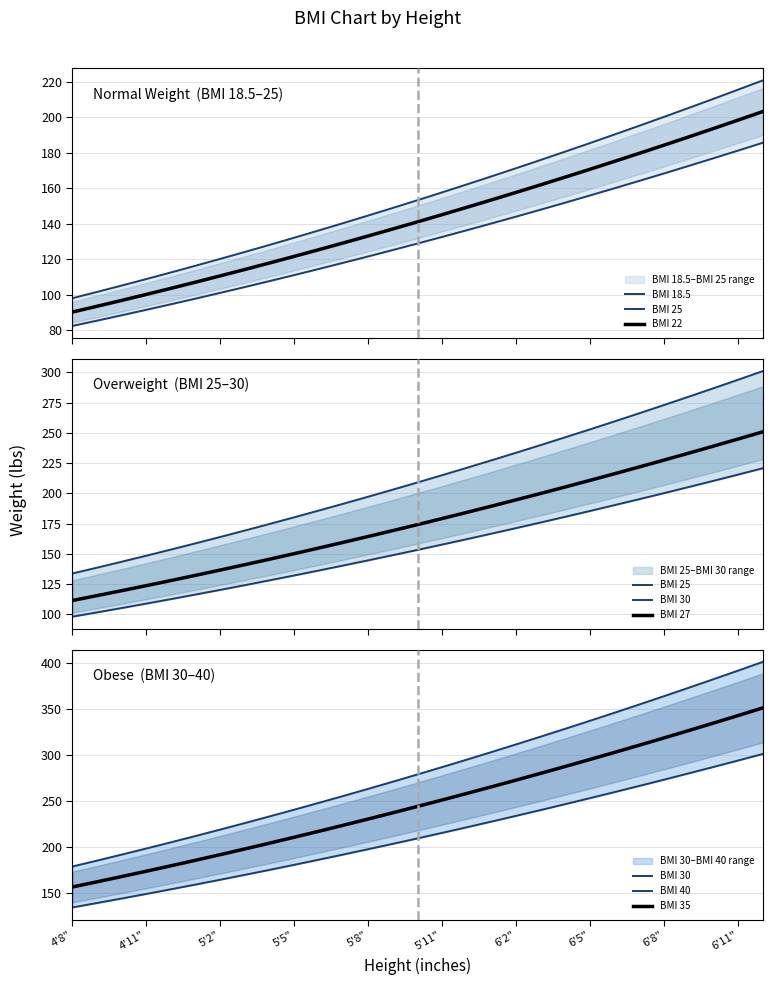

Is it true that BMI 35 equals 96.3 at 6'8"?

False